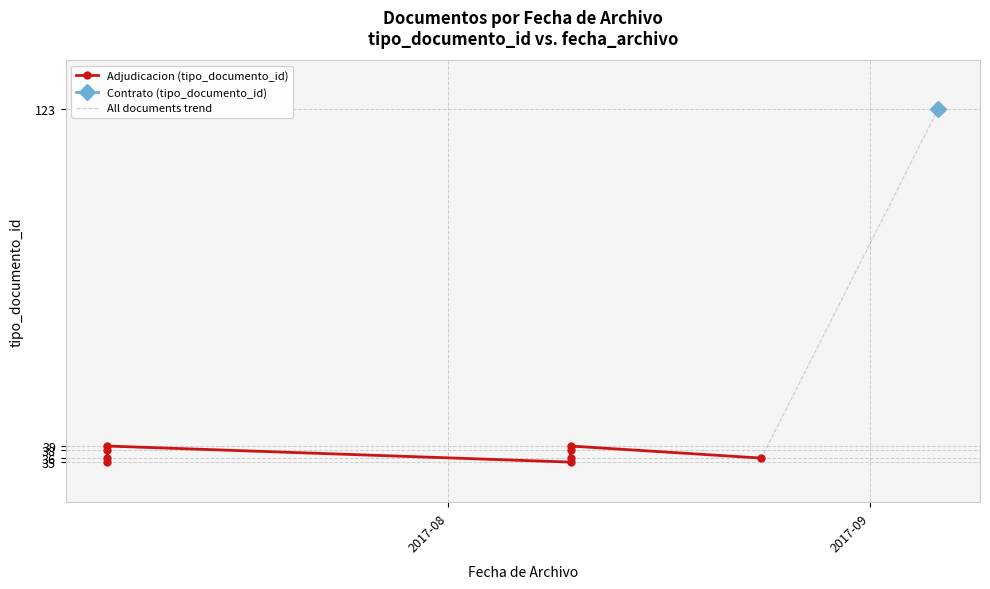

What is the maximum value shown in the chart?

123